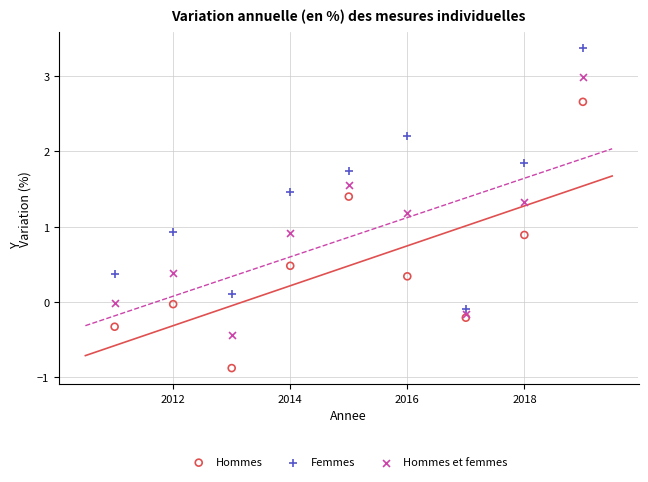

Which series reaches the maximum Y coordinate?

Femmes